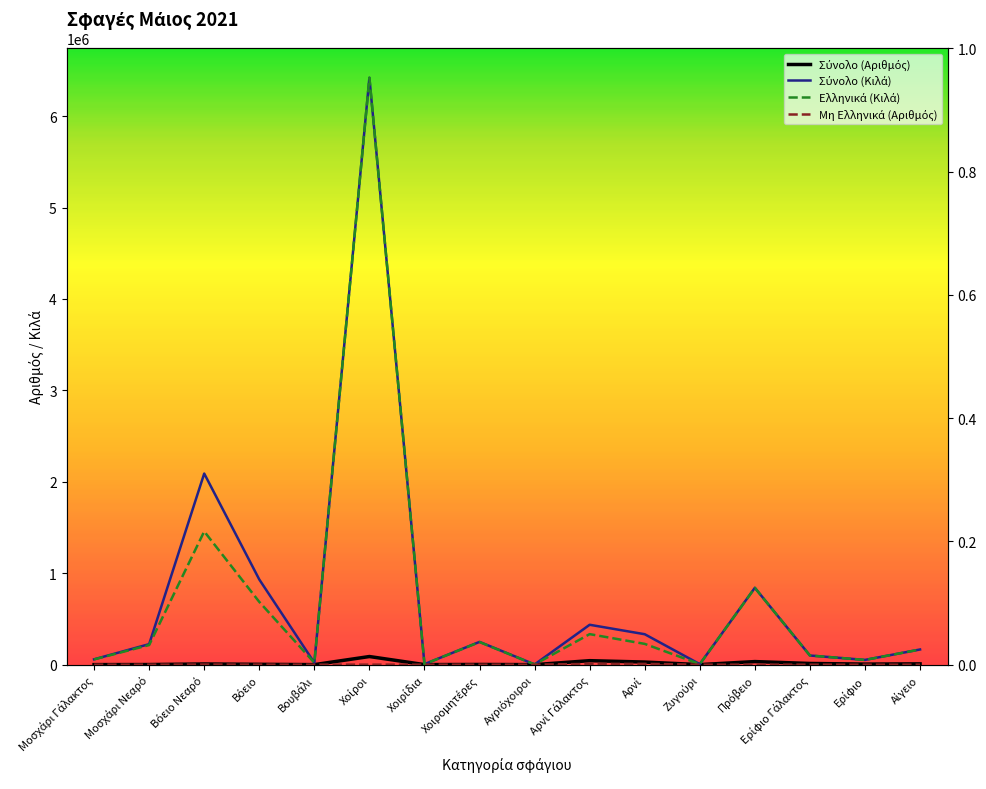

What is the value of the Ελληνικά (Κιλά) point at the 7th from the left?

5418